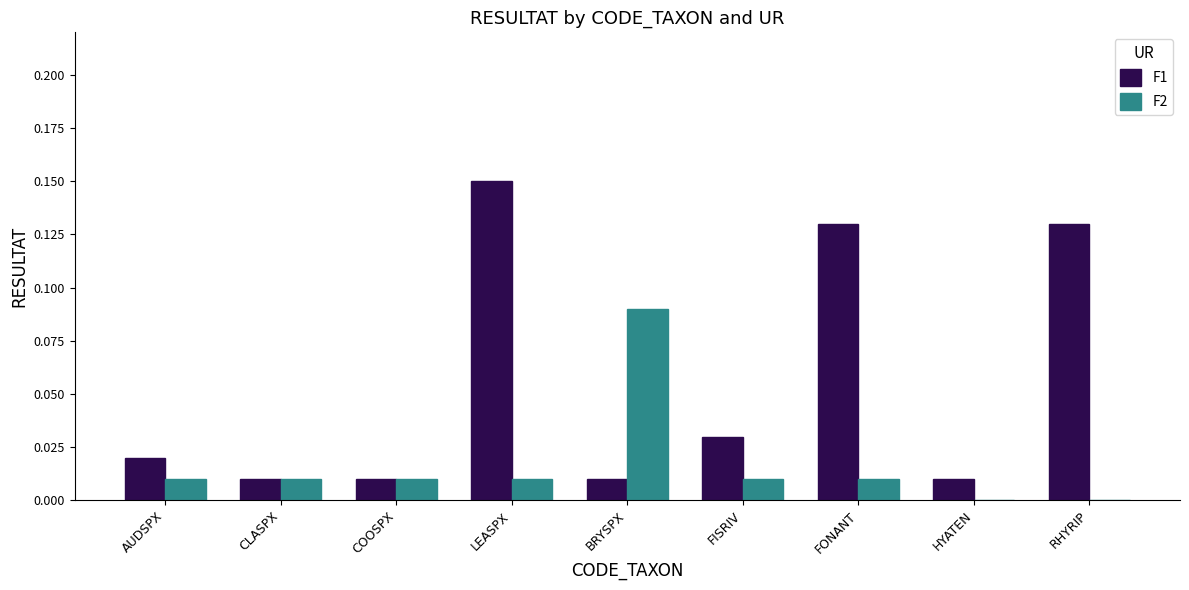

Which series has the largest total across all categories?

F1